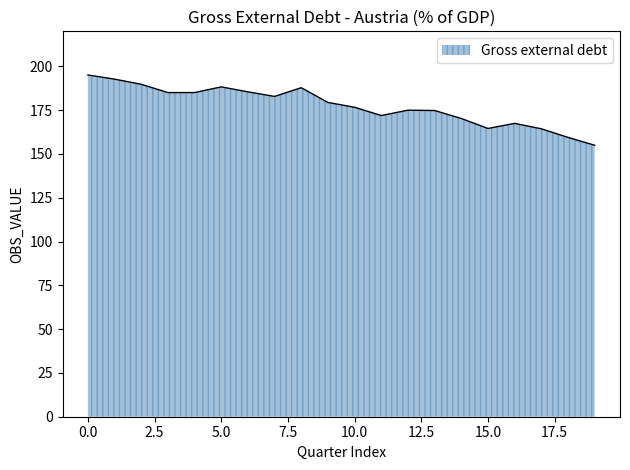

What is the maximum value shown in the chart?

195.1